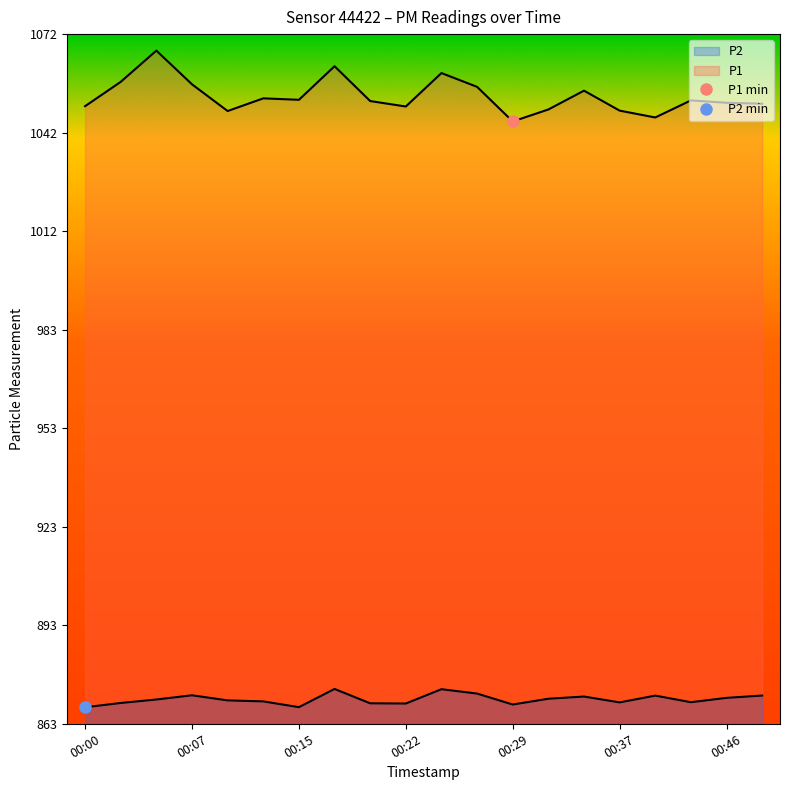

What is the value of the P1 point at the 8th from the left?

1062.5